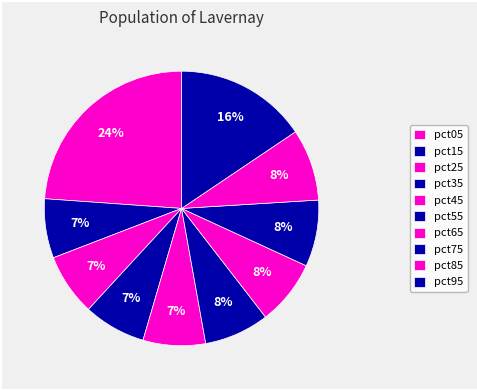

Is pct45 the majority of the pie?

No